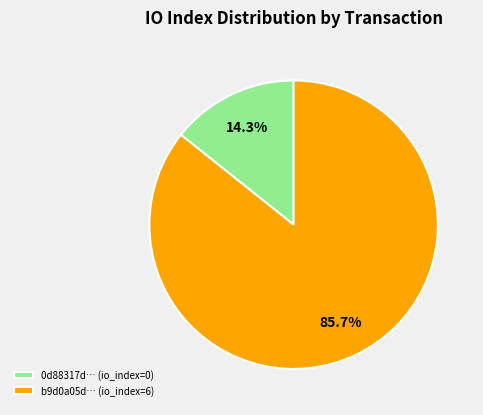

Which category has the smallest portion of the pie?

0d88317d… (io_index=0)